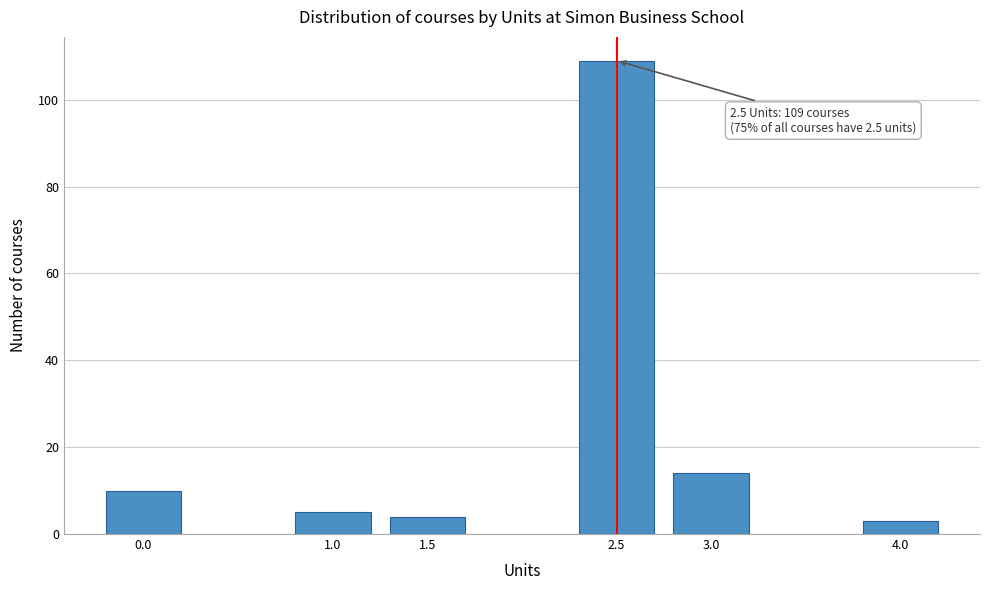

Reading right to left, transcribe all the data shown in this chart.

3	14	109	4	5	10